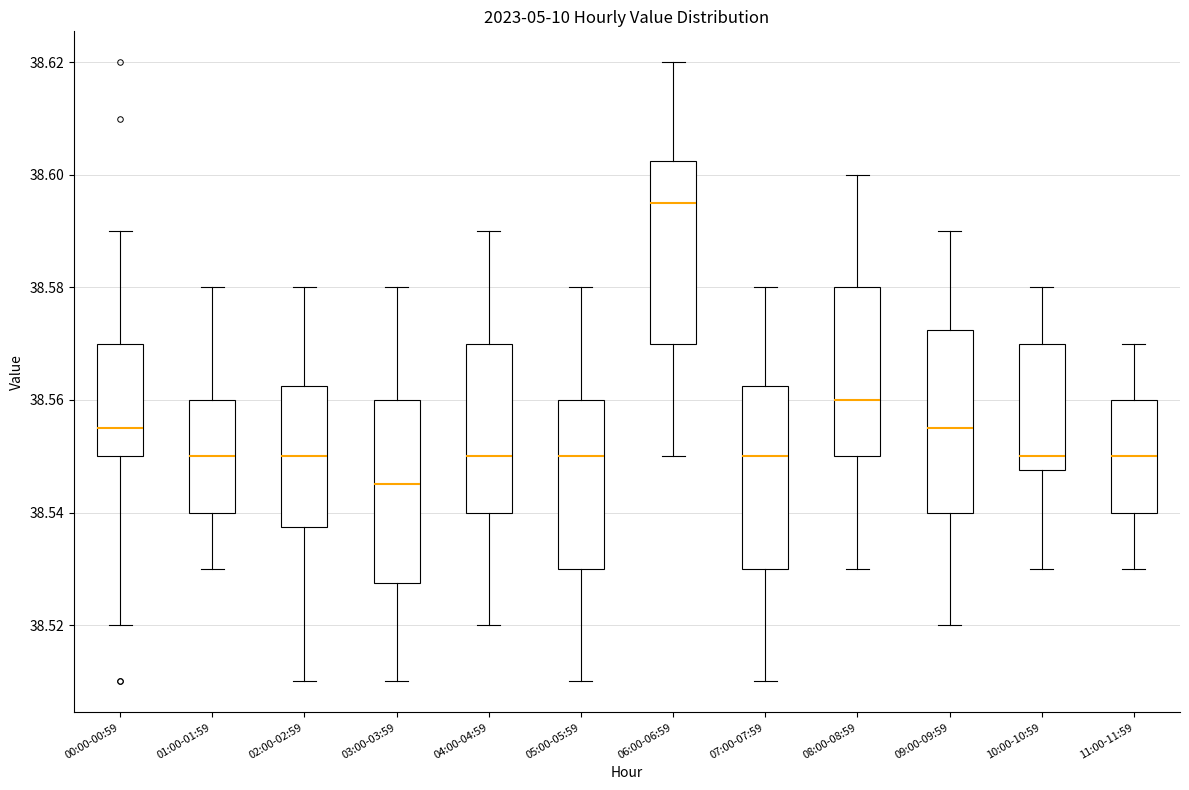

Reading left to right, read every box against the y-axis: the position of its median line, the range the box covers, and the ends of its whiskers. The values are not printed on the chart, so give them approximately, as read against the axis.

00:00-00:59: median 38.556, box 38.550 to 38.570, whiskers 38.520 to 38.590
01:00-01:59: median 38.550, box 38.540 to 38.560, whiskers 38.530 to 38.580
02:00-02:59: median 38.550, box 38.538 to 38.562, whiskers 38.510 to 38.580
03:00-03:59: median 38.546, box 38.528 to 38.560, whiskers 38.510 to 38.580
04:00-04:59: median 38.550, box 38.540 to 38.570, whiskers 38.520 to 38.590
05:00-05:59: median 38.550, box 38.530 to 38.560, whiskers 38.510 to 38.580
06:00-06:59: median 38.596, box 38.570 to 38.602, whiskers 38.550 to 38.620
07:00-07:59: median 38.550, box 38.530 to 38.562, whiskers 38.510 to 38.580
08:00-08:59: median 38.560, box 38.550 to 38.580, whiskers 38.530 to 38.600
09:00-09:59: median 38.556, box 38.540 to 38.572, whiskers 38.520 to 38.590
10:00-10:59: median 38.550, box 38.548 to 38.570, whiskers 38.530 to 38.580
11:00-11:59: median 38.550, box 38.540 to 38.560, whiskers 38.530 to 38.570